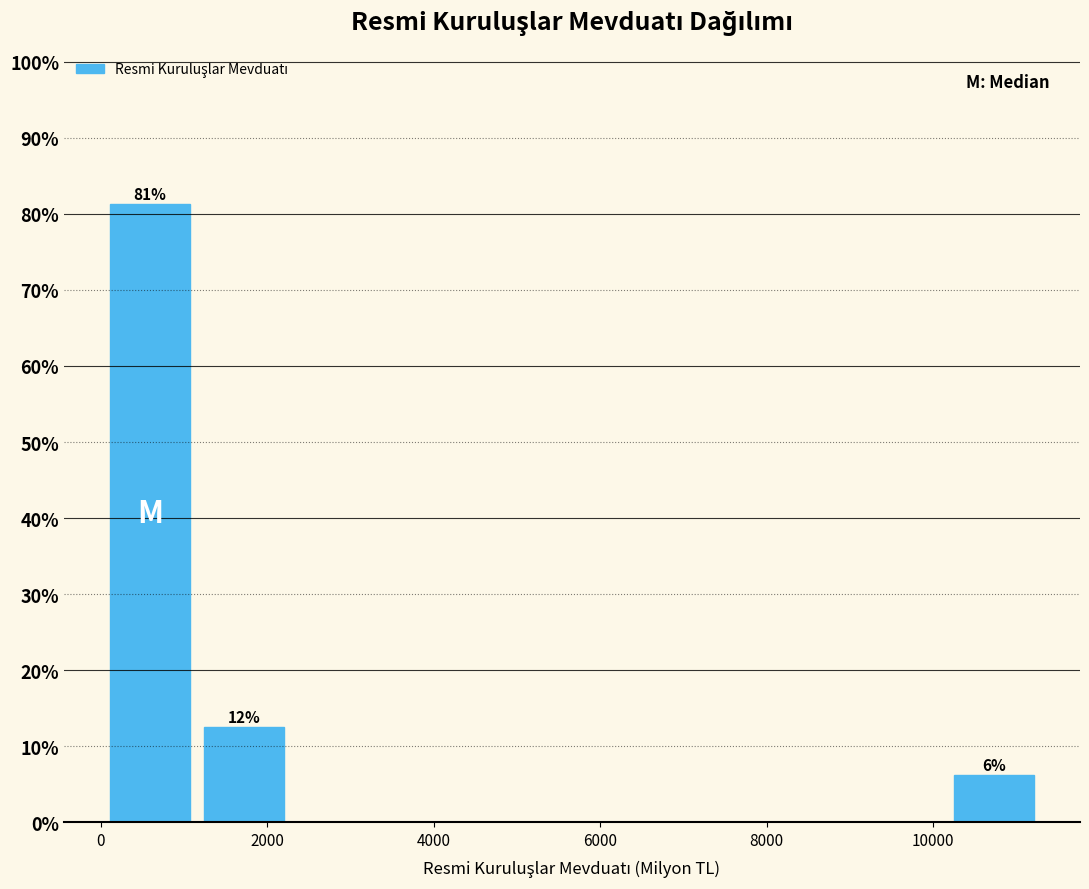

Which range on the x-axis has the tallest bar?

0 to 1200